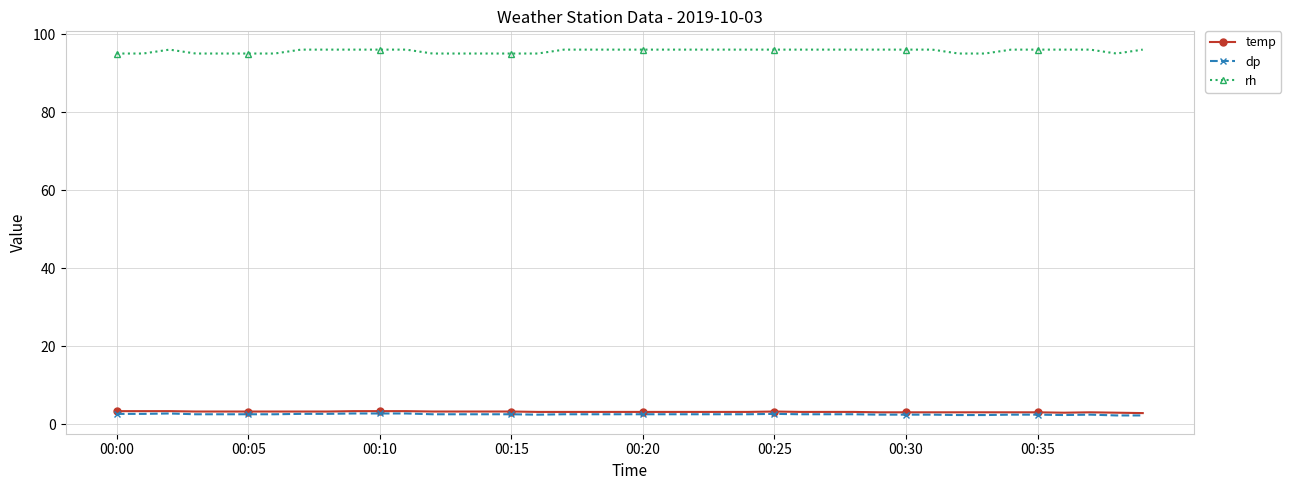

Does the chart have visible grid lines?

Yes